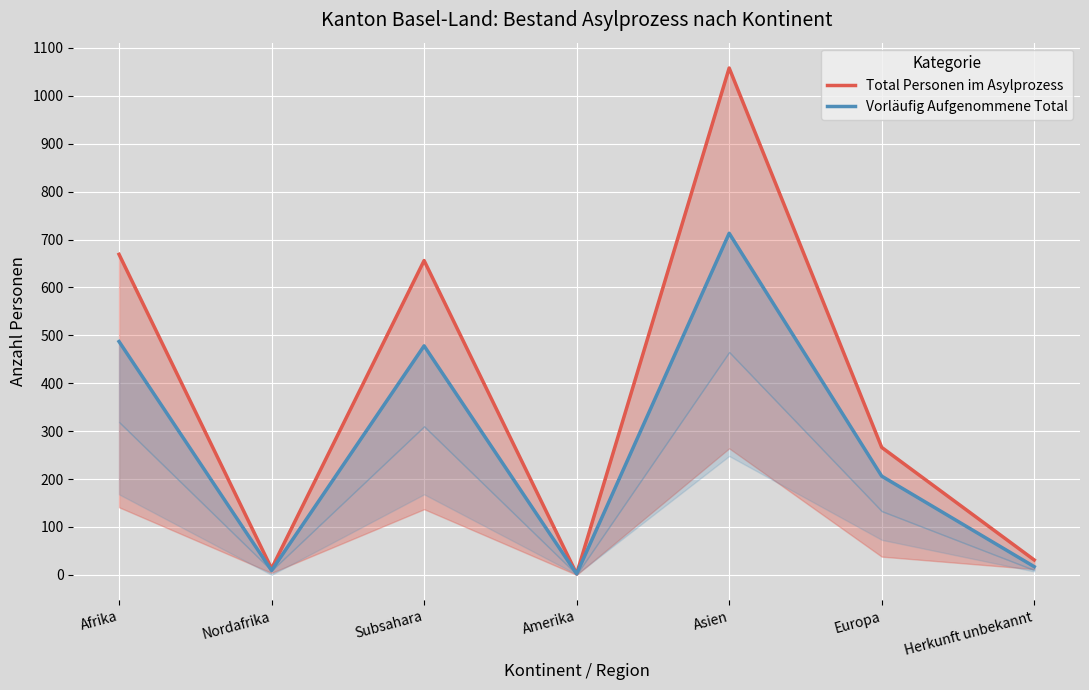

Rank the categories by Vorläufig Aufgenommene Total value from lowest to highest.

Amerika, Nordafrika, Herkunft unbekannt, Europa, Subsahara, Afrika, Asien